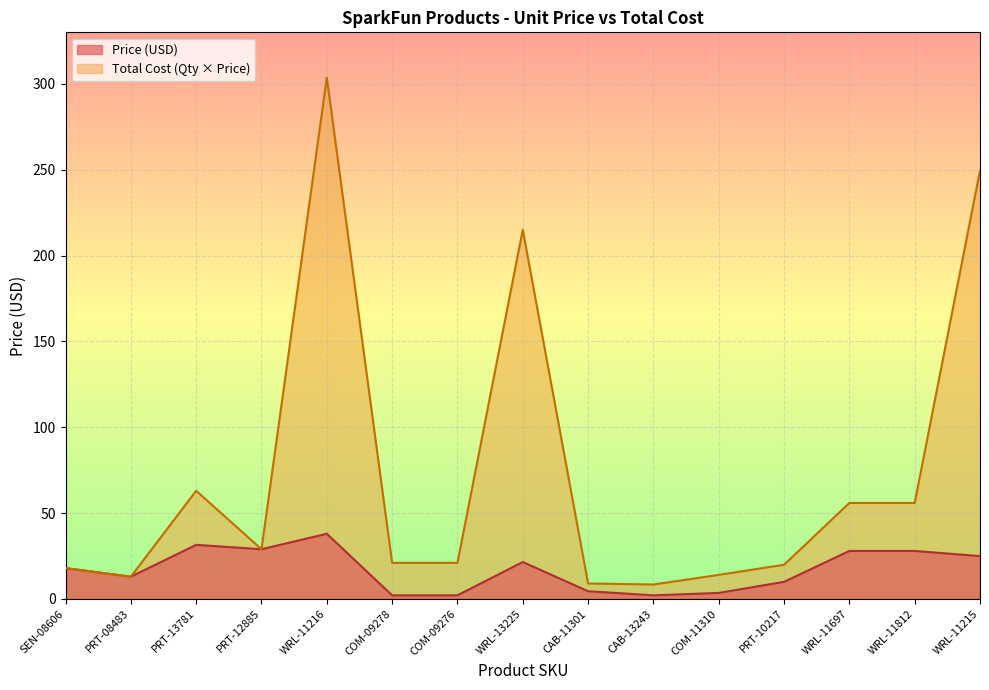

At which category is the sum across all series the highest?

WRL-11216